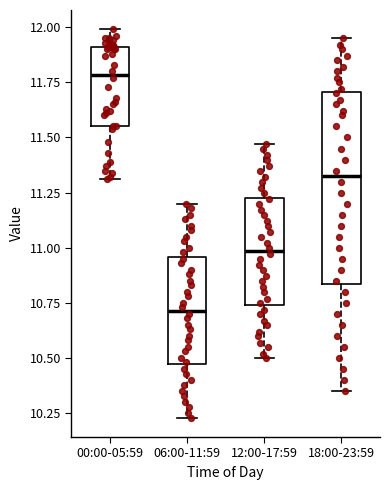

Comparing the boxes themselves (not the whiskers), which one is the tallest?

18:00-23:59